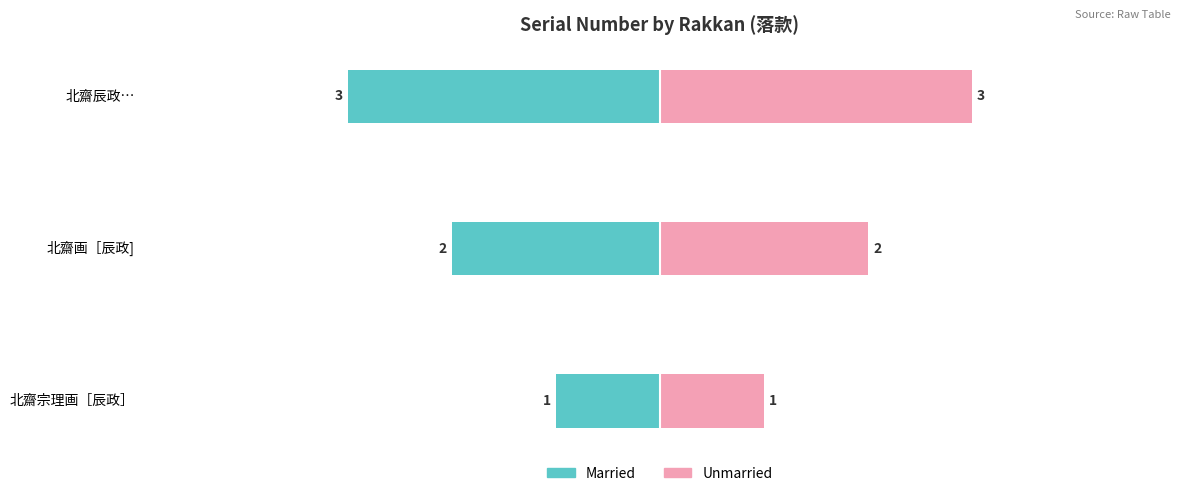

What is the value of the Married bar at the 2nd from the left?

-2